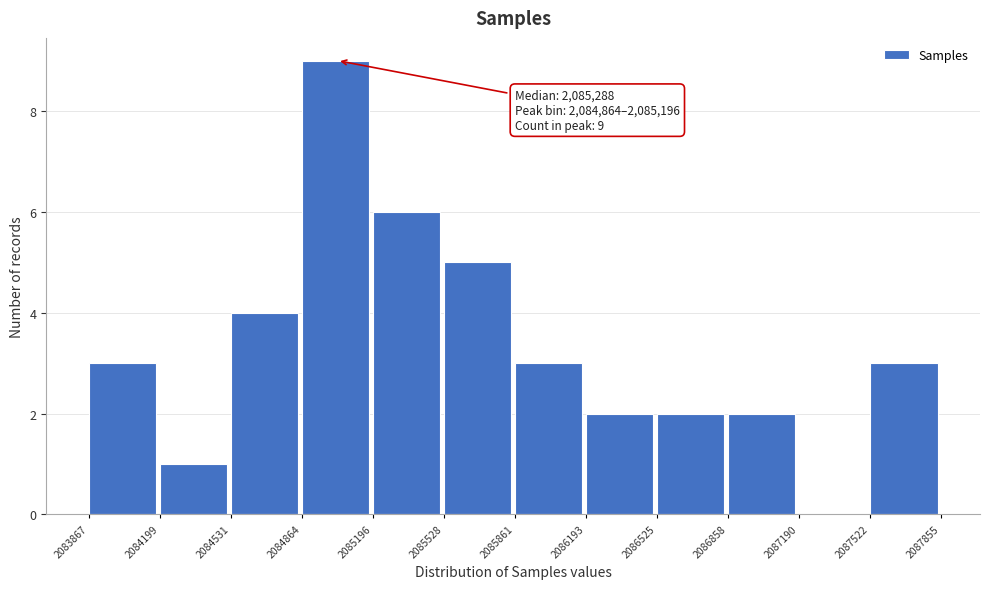

Over which range of the x-axis is the bar tallest?

2084864 to 2085196